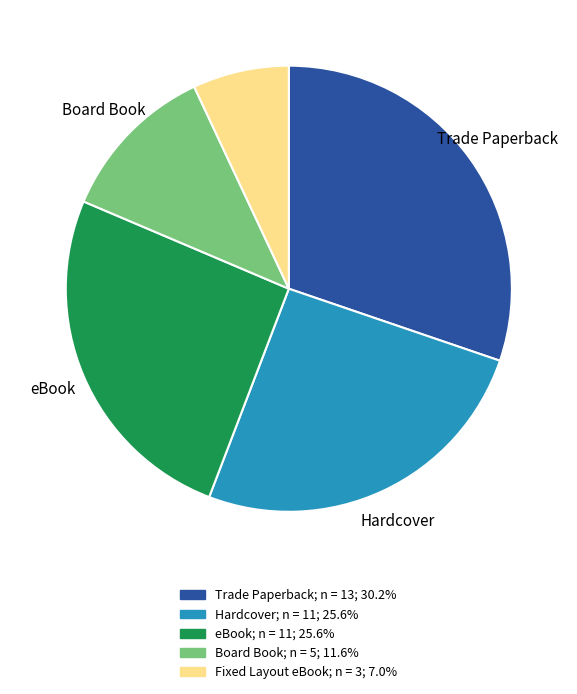

Is the sum of Fixed Layout eBook and Board Book greater than half?

No